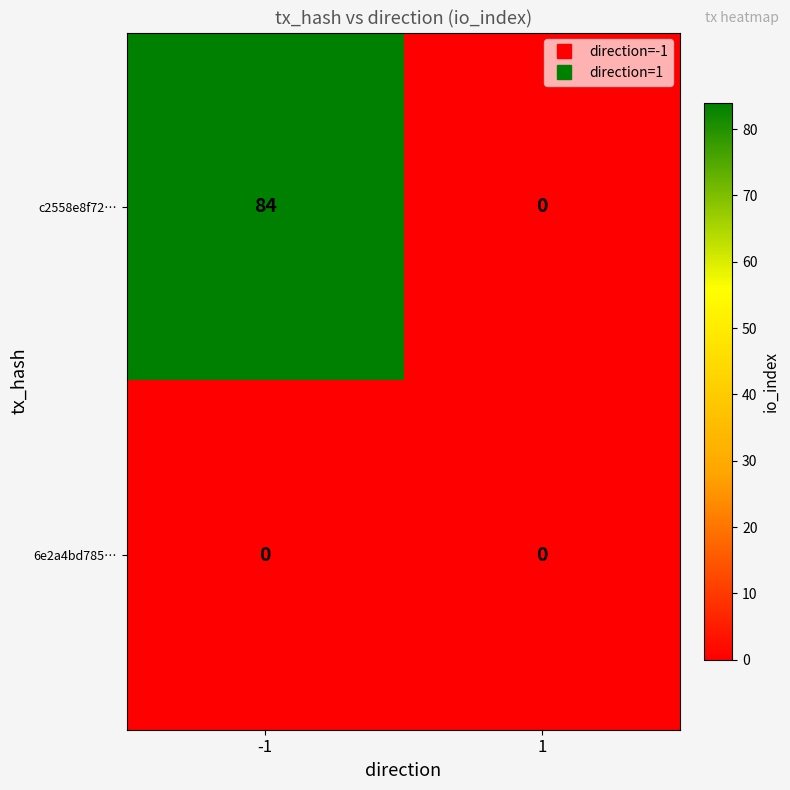

True or false: c2558e8f72… has a value of 0 at 1.

True